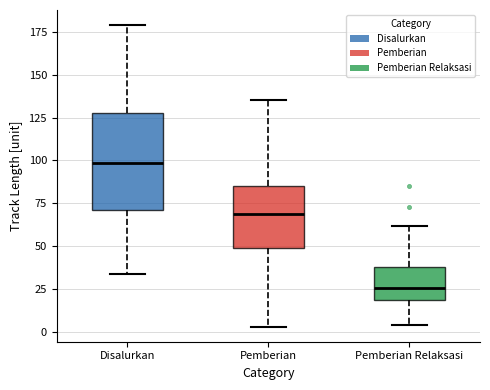

Reading left to right, transcribe this box plot: for each box, give where its median line is, the range the box spans, and where its two whiskers end, as read against the y-axis. The values are not printed on the chart, so give them approximately, as read against the axis.

Disalurkan: median 100, box 70 to 130, whiskers 35 to 180
Pemberian: median 70, box 50 to 85, whiskers 5 to 135
Pemberian Relaksasi: median 25, box 20 to 40, whiskers 5 to 60